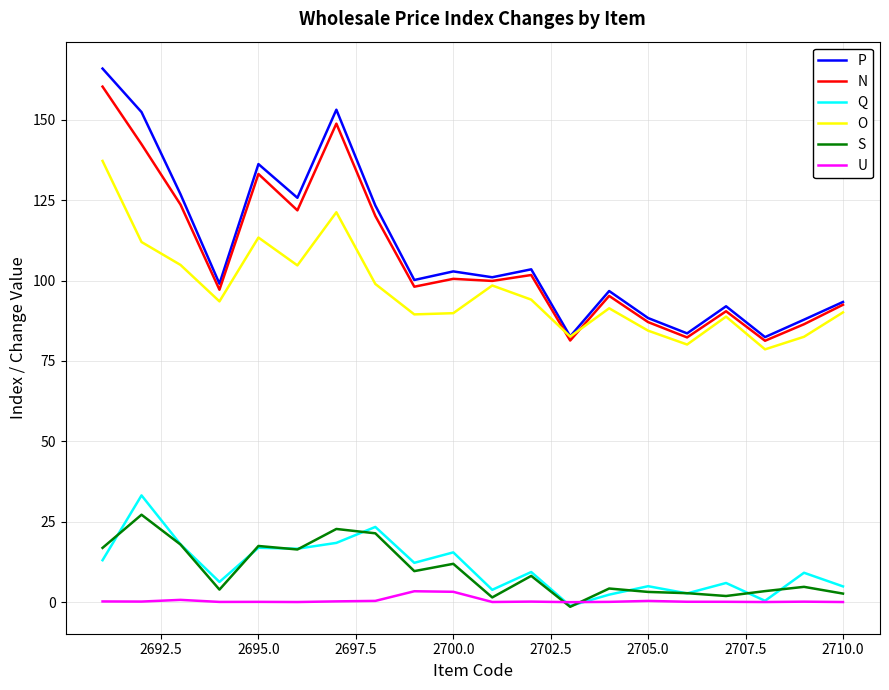

What is the maximum value shown in the chart?

165.9